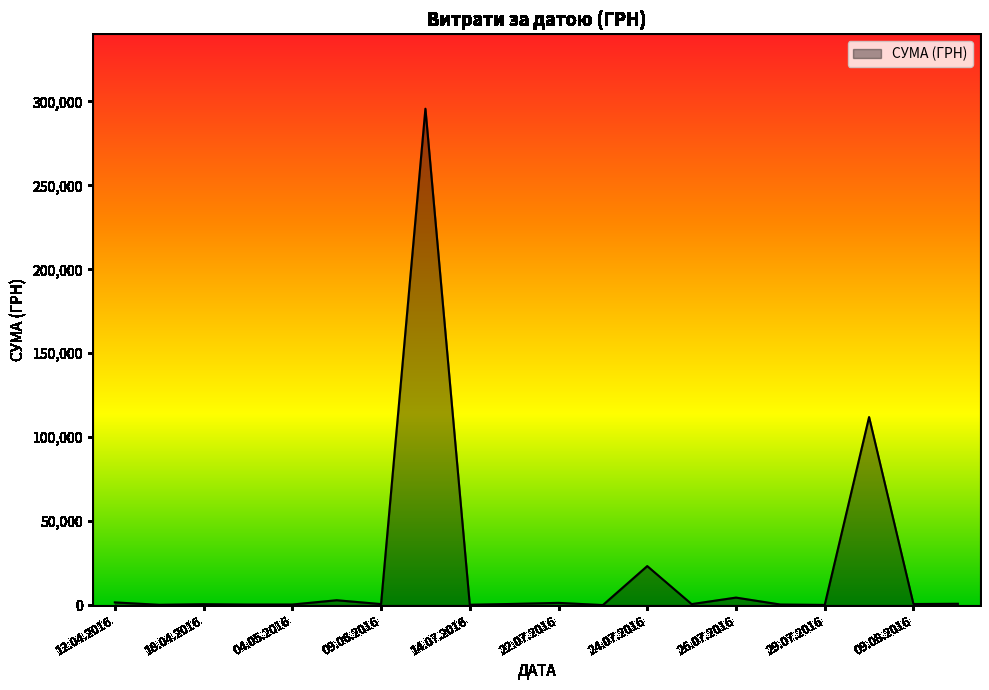

What is the greatest value displayed?

295638.6